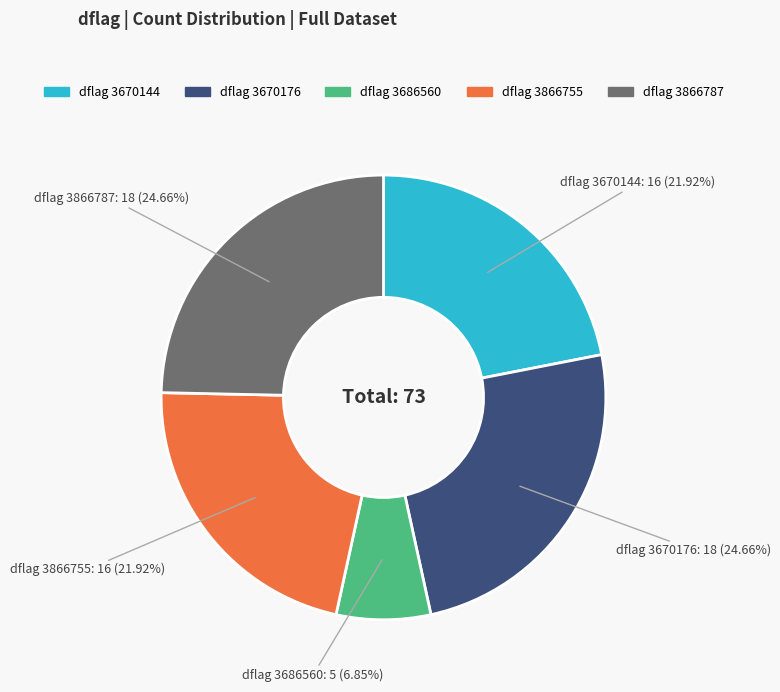

Is there any slice that represents more than half of the pie?

No